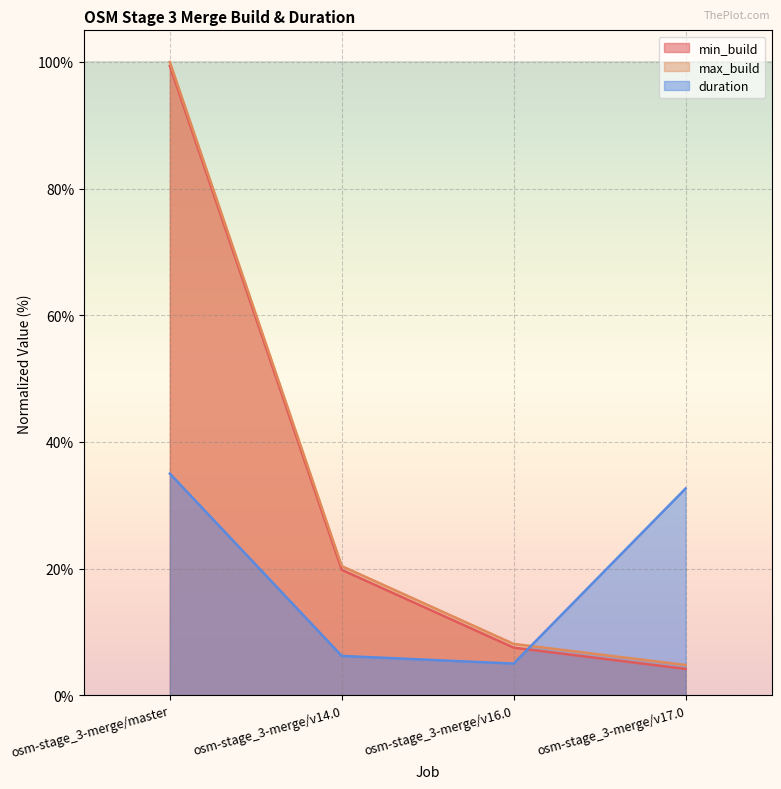

Which series has the widest spread of values?

min_build